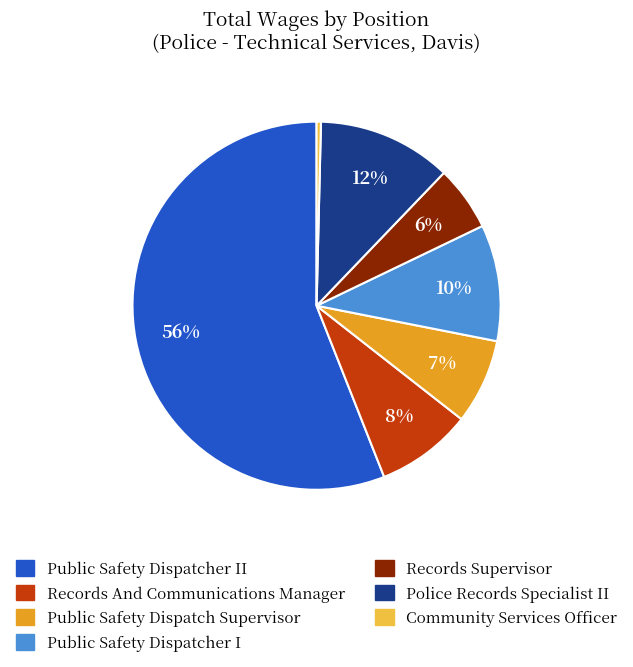

Is there a majority slice in this chart?

Yes